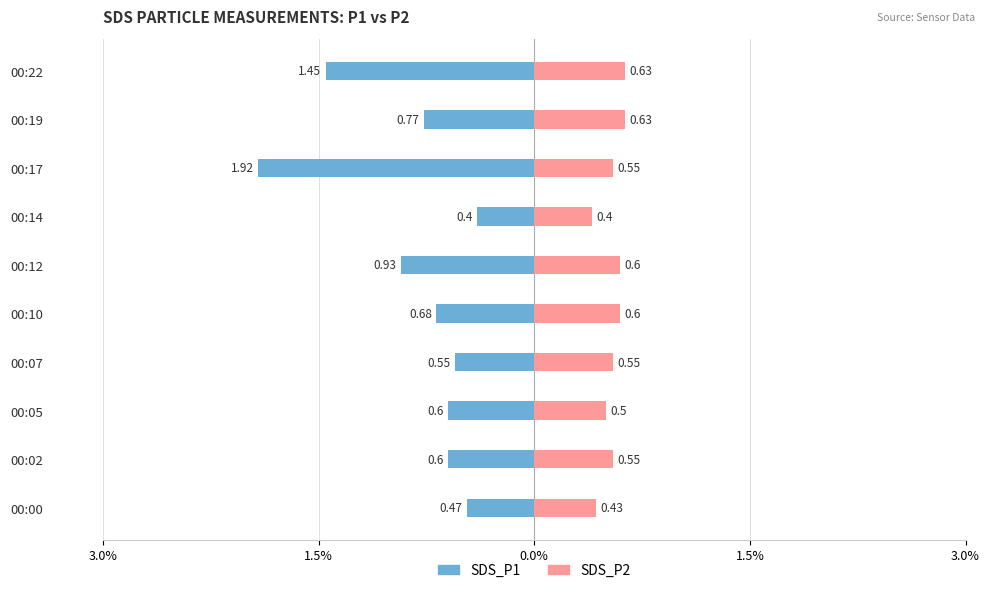

Reading right to left, extract all data points from this chart.

SDS_P1: -1.4	-0.8	-1.9	-0.4	-0.9	-0.7	-0.6	-0.6	-0.6	-0.5
SDS_P2: 0.6	0.6	0.6	0.4	0.6	0.6	0.6	0.5	0.6	0.4